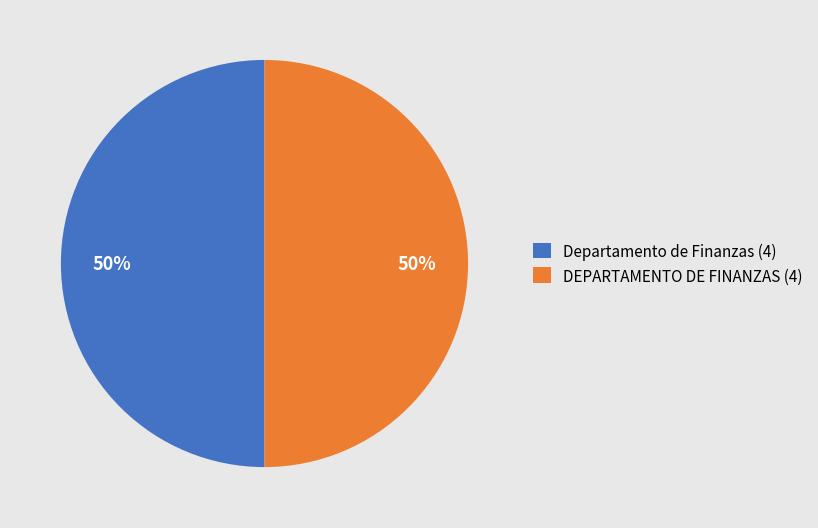

To the nearest percent, what percentage of the pie is Departamento de Finanzas (4)?

50%